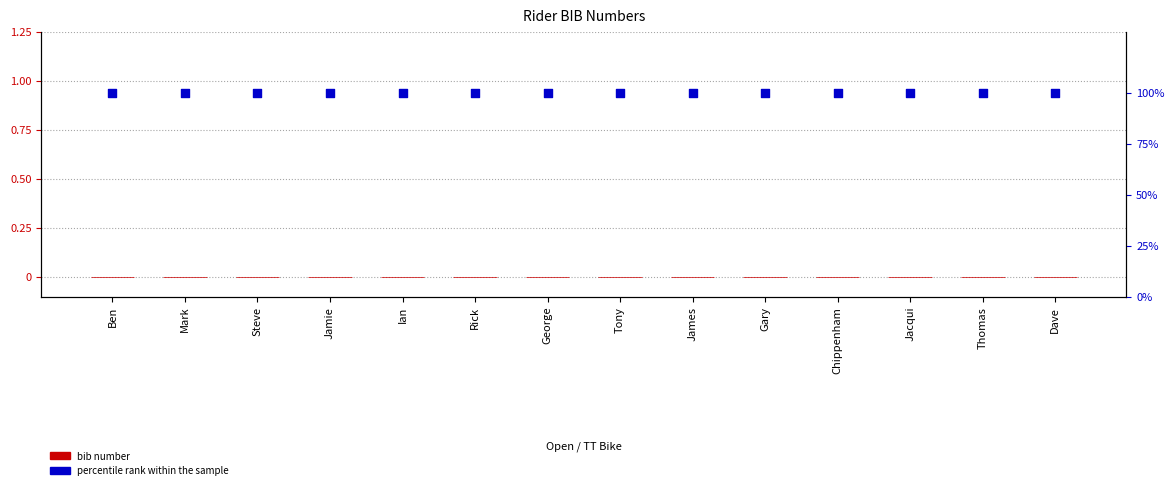

Which series contains the highest Y value?

percentile rank within the sample